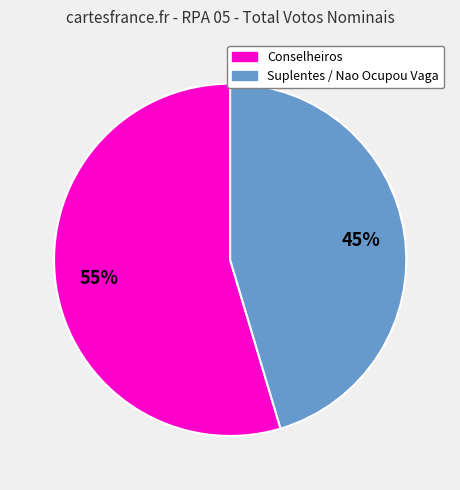

How many slices are in this pie chart?

2